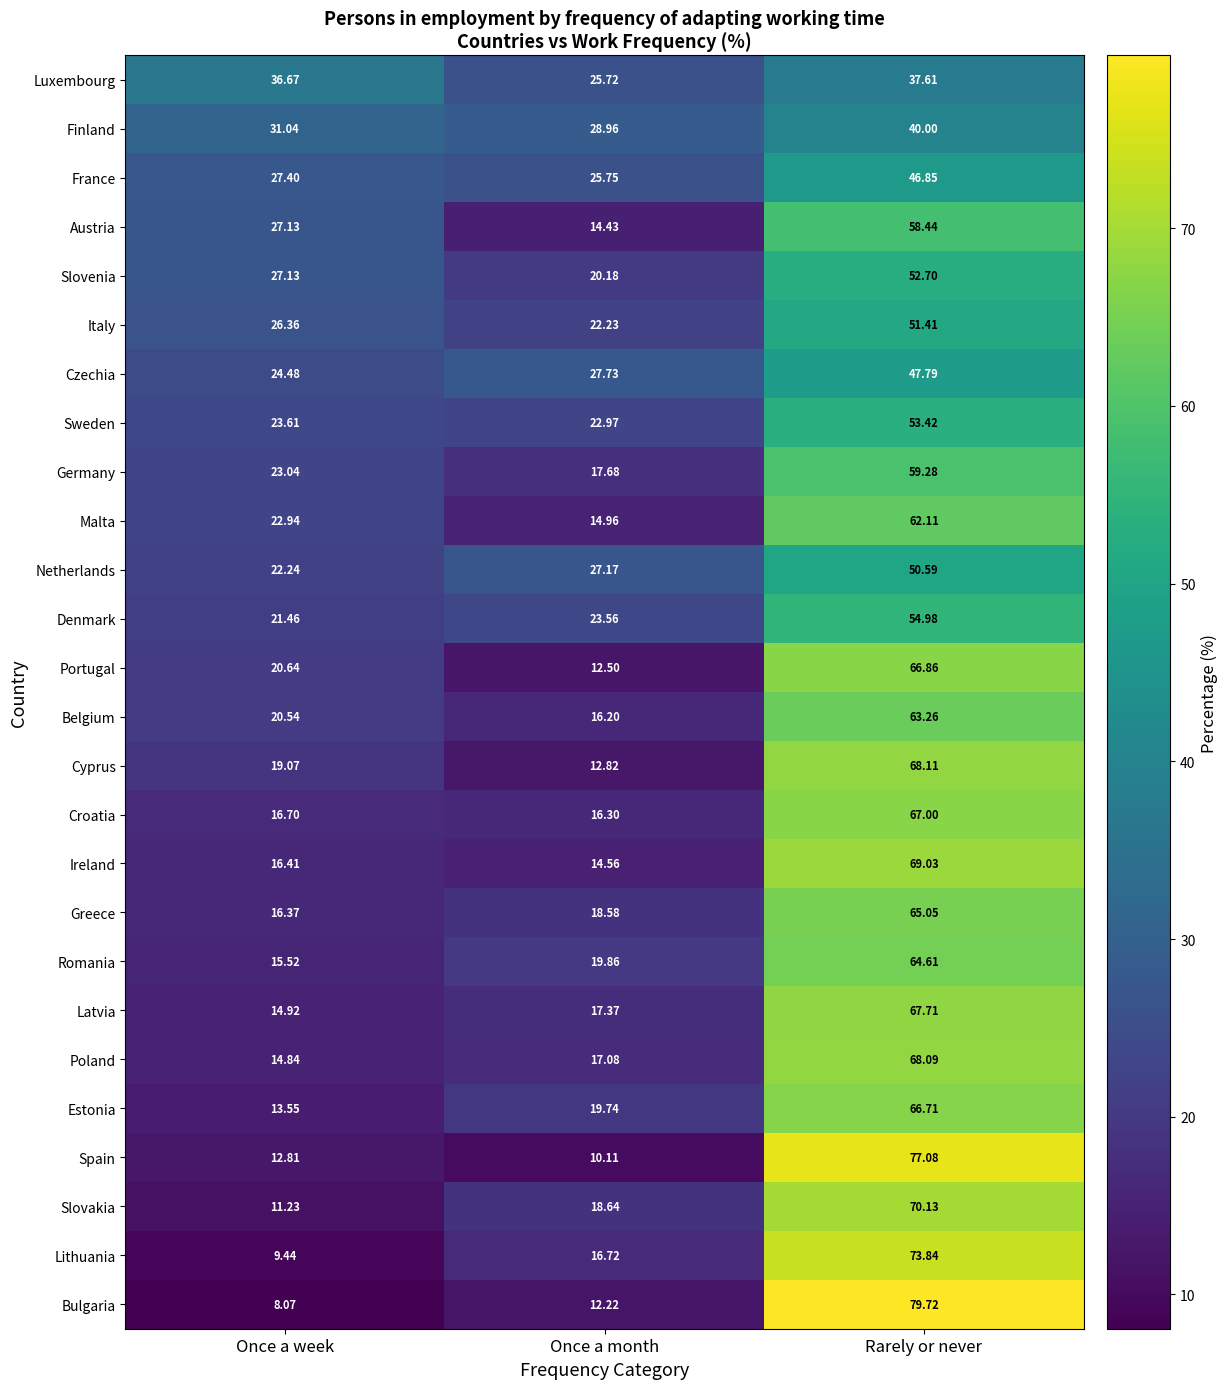

At which category does the chart reach its peak across all series?

Rarely or never